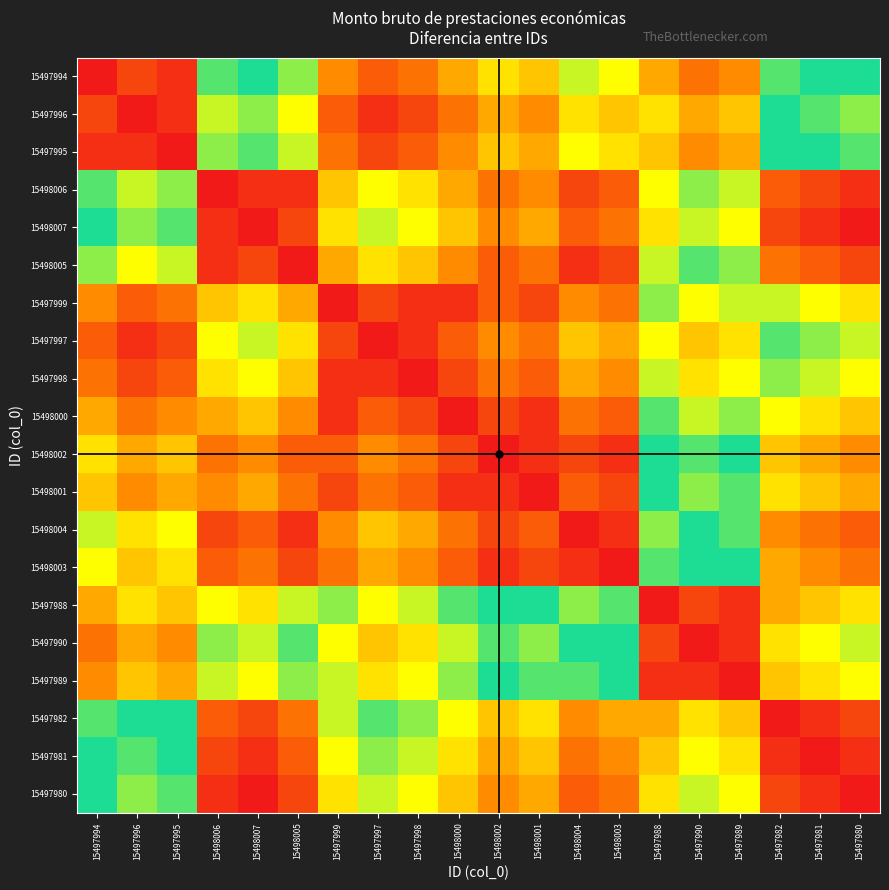

At how many categories does at least one series exceed 5?

20